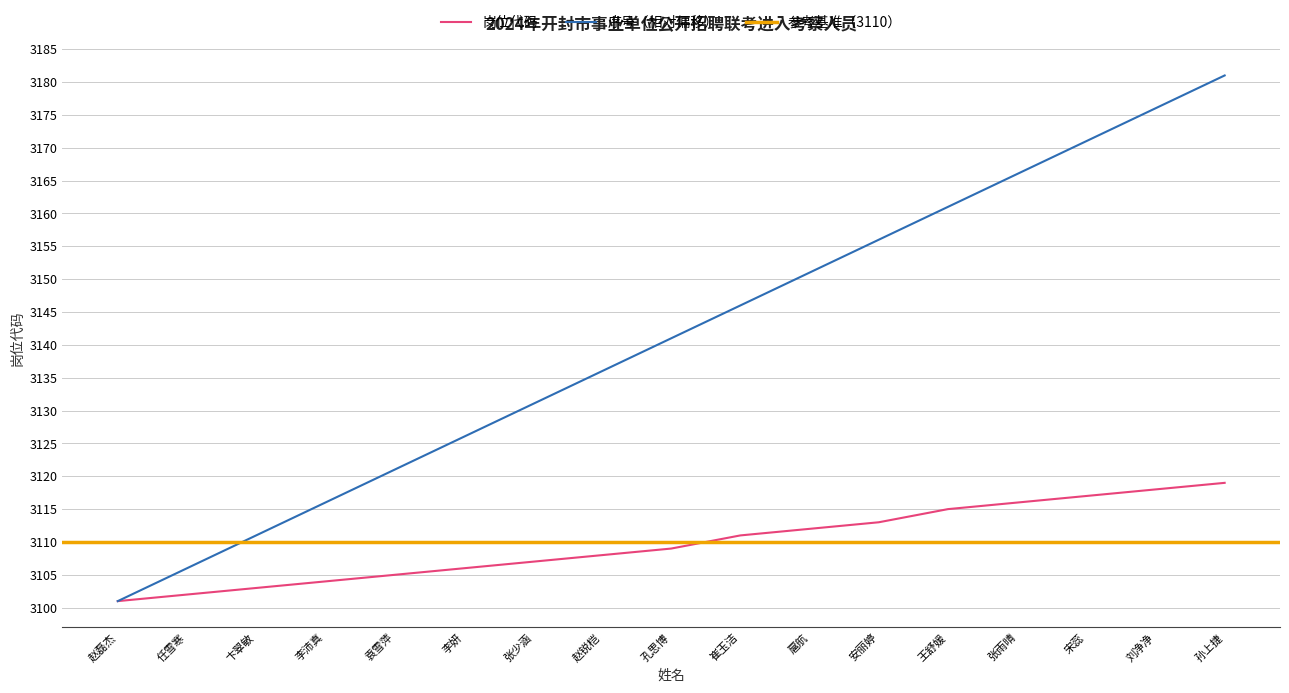

What is the label of the 2nd point from the right?

刘净净